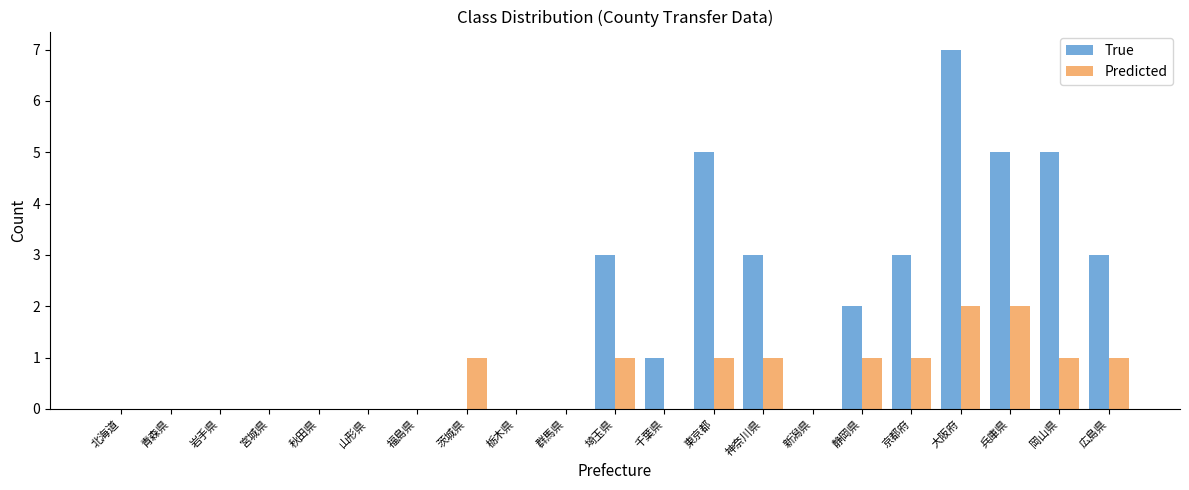

What is the average value of the True series?

2